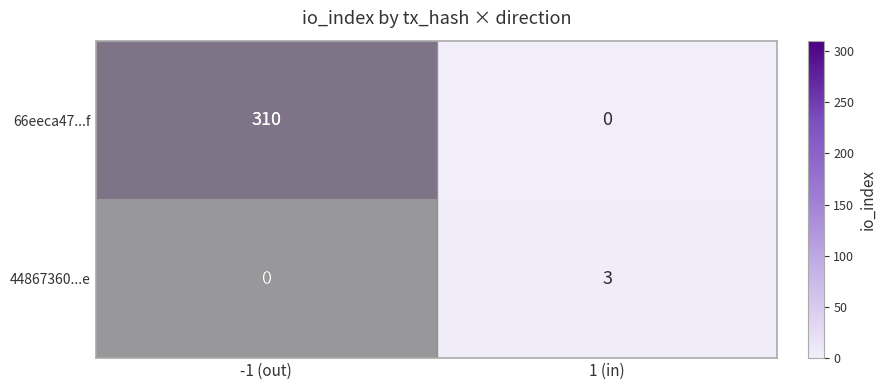

What is the greatest value displayed?

310